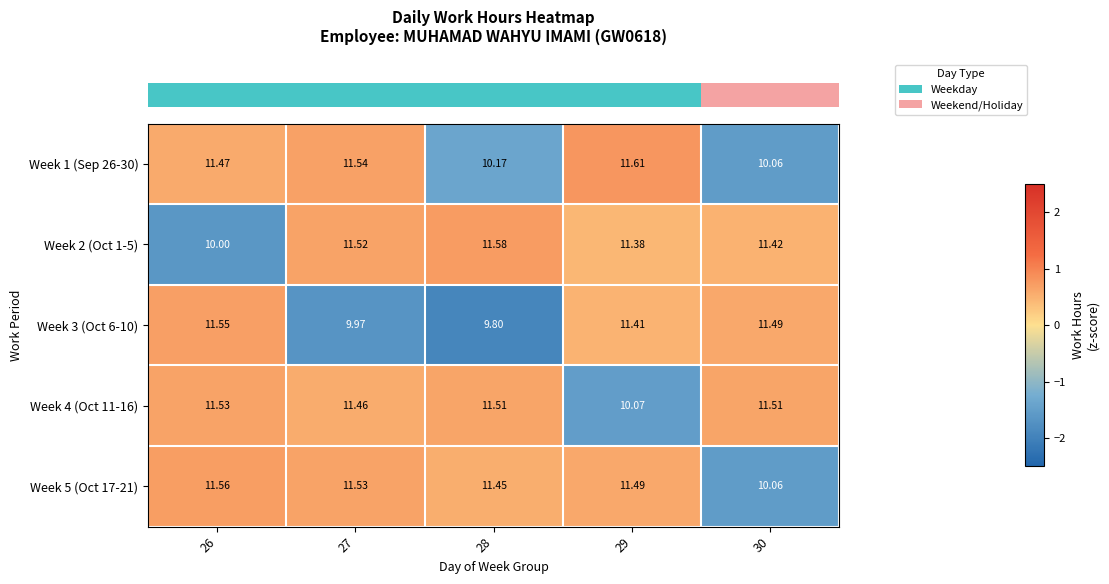

Is the value of Week 4 (Oct 11-16) at 29 greater than the value of Week 5 (Oct 17-21) at 27?

No